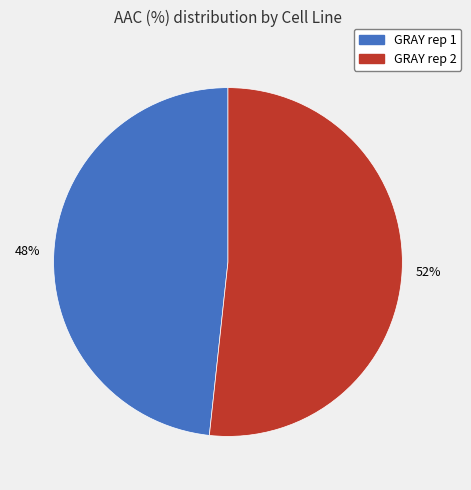

What is the ratio of the value at GRAY rep 1 to the value at GRAY rep 2?

0.9